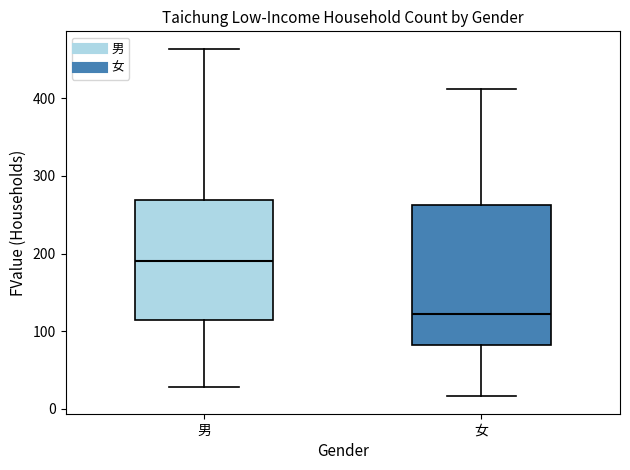

Which box is the tallest, from its lower edge to its upper edge?

女